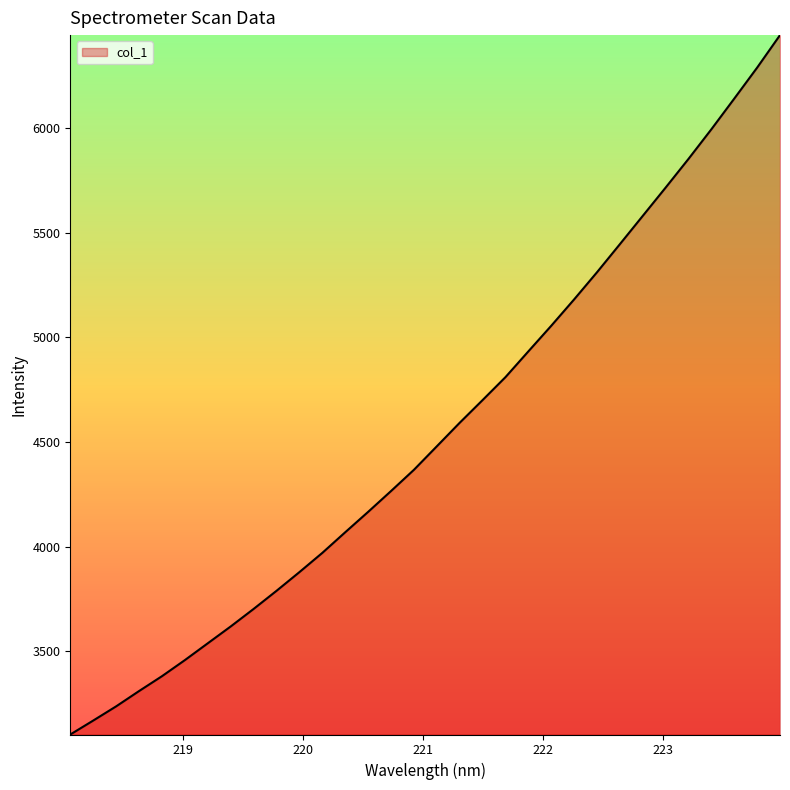

Reading left to right, what are all the values shown in this chart?

3102.6	3169.2	3236.9	3310.1	3381.1	3458.0	3538.3	3618.6	3702.3	3788.9	3878.3	3970.1	4068.6	4166.0	4265.5	4366.9	4479.2	4591.7	4700.1	4809.7	4932.8	5055.0	5181.0	5310.7	5444.9	5580.0	5715.1	5852.2	5993.7	6140.1	6288.0	6443.2